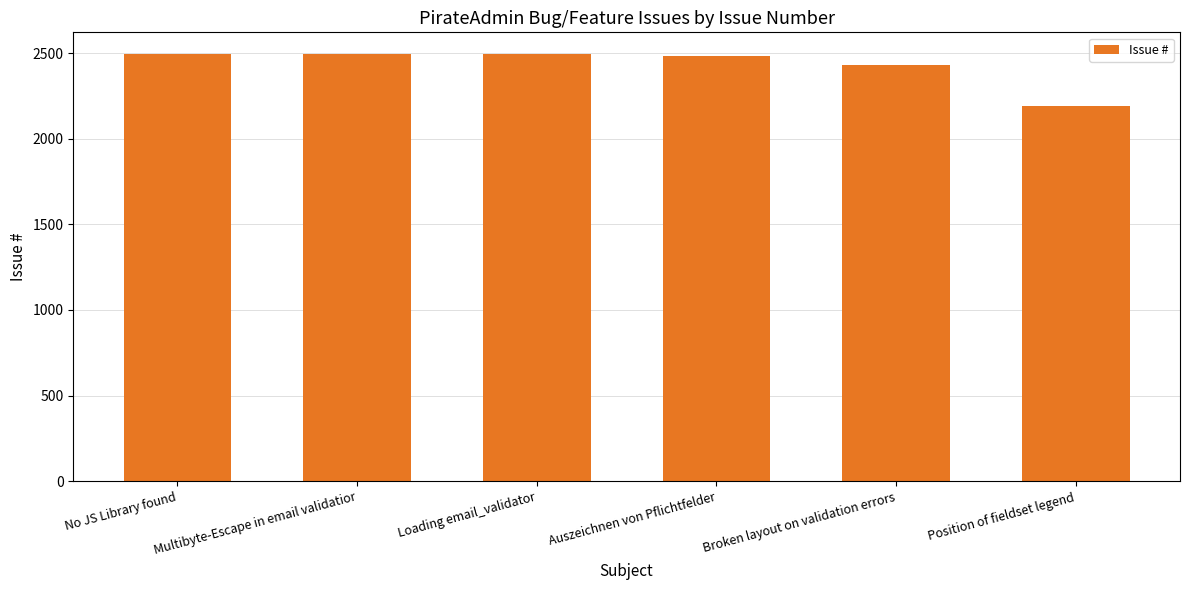

Between Broken layout on validation errors and Auszeichnen von Pflichtfelder, which is larger?

Auszeichnen von Pflichtfelder